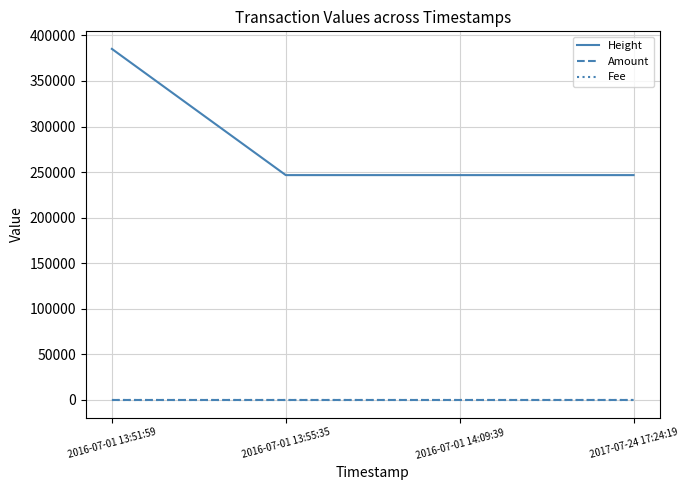

Between 2016-07-01 13:51:59 and 2016-07-01 14:09:39, which series saw the biggest shift?

Height